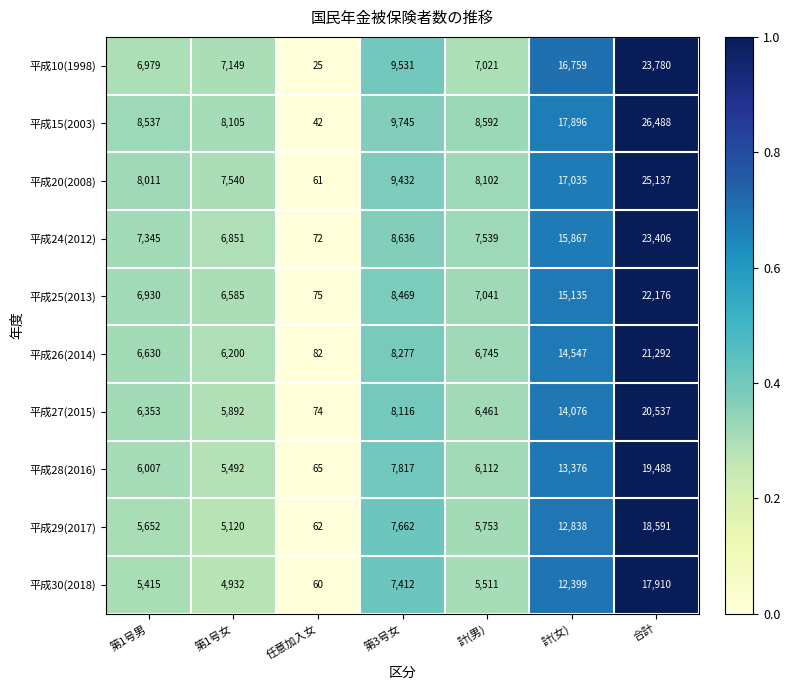

Count the number of data series in this chart.

10